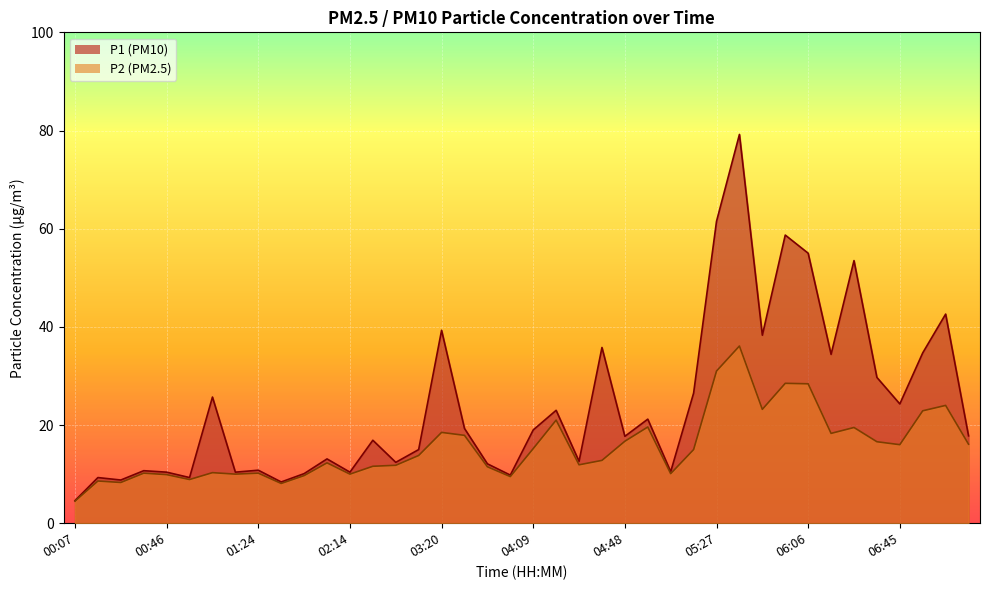

At which category does P1 reach its first local peak?

00:17